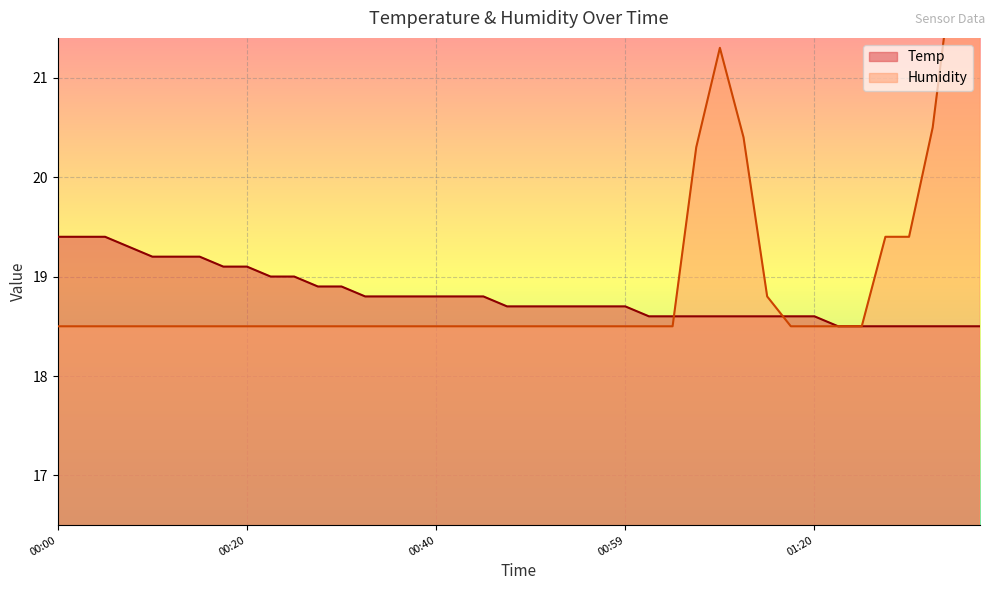

Between which two adjacent categories do Humidity and Temp first intersect?

01:04 and 01:07